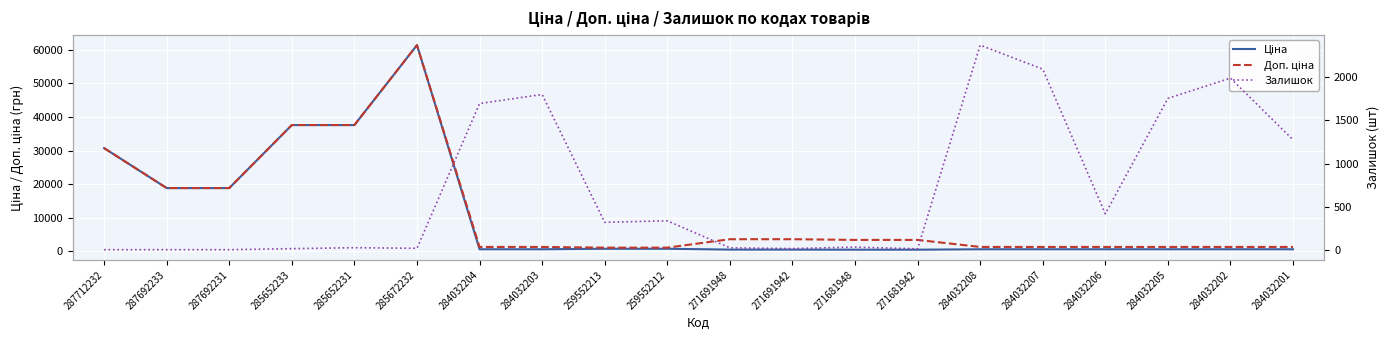

Is it true that Залишок equals 22.0 at 271691948?

True